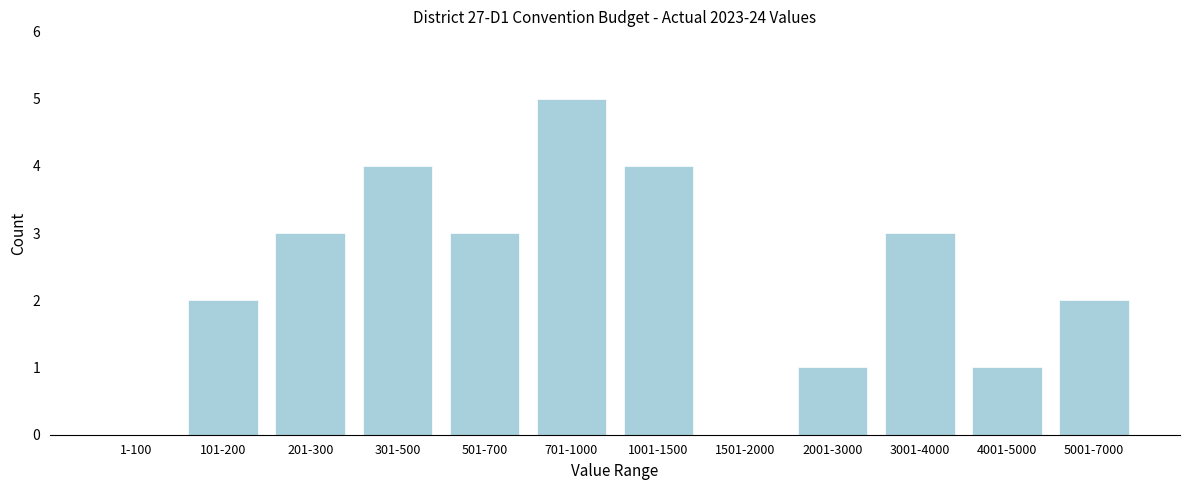

Reading left to right, what are all the values shown in this chart?

1-100=0	101-200=2	201-300=3	301-500=4	501-700=3	701-1000=5	1001-1500=4	1501-2000=0	2001-3000=1	3001-4000=3	4001-5000=1	5001-7000=2